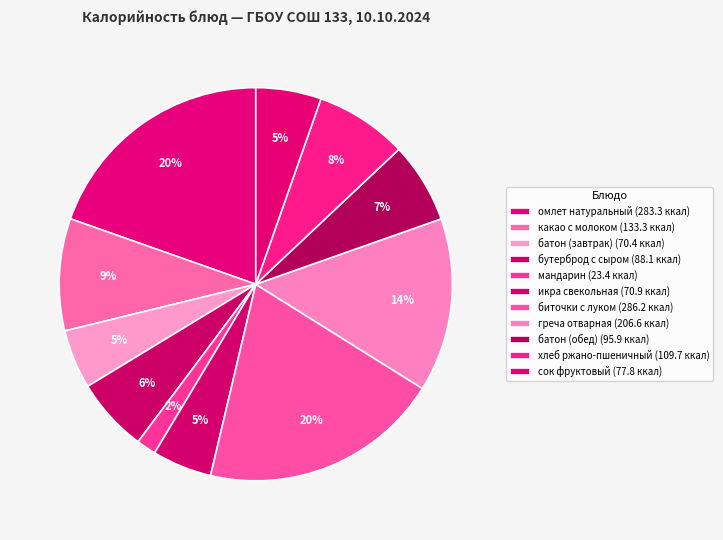

How many slices are in this pie chart?

11